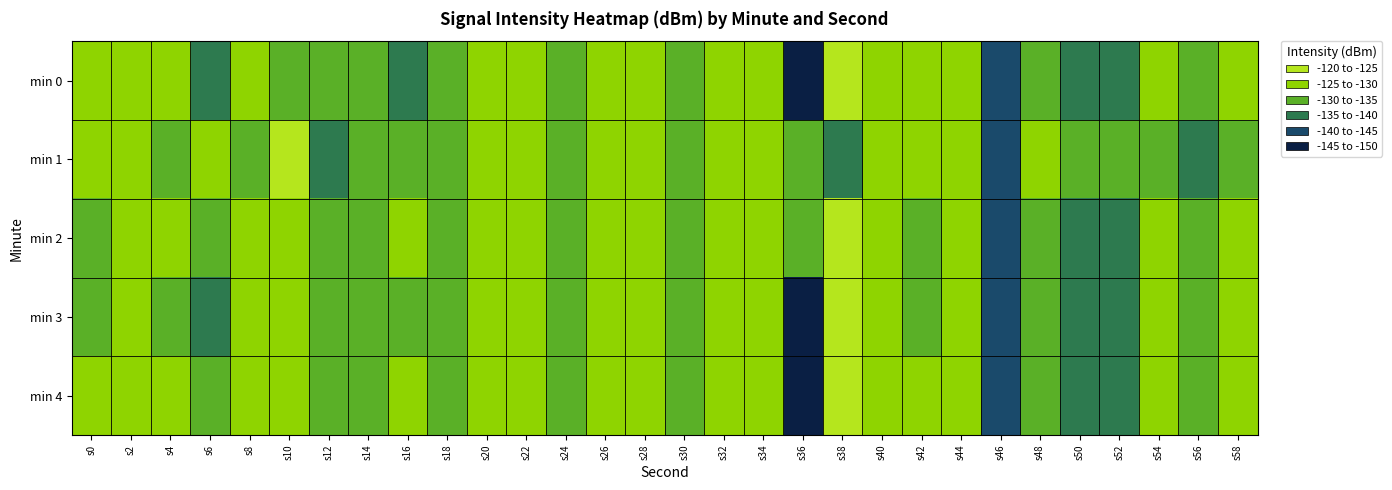

What is the spread (max minus min) of values at s44?

0.7